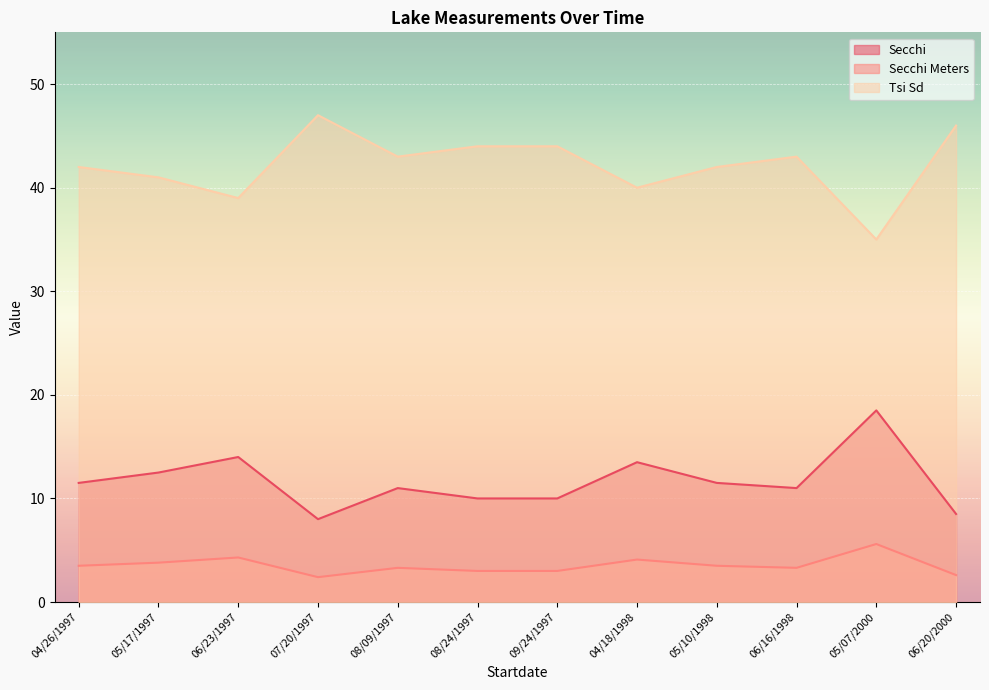

Reading left to right, what are all the values shown in this chart?

Secchi: 04/26/1997=11.5	05/17/1997=12.5	06/23/1997=14.0	07/20/1997=8.0	08/09/1997=11.0	08/24/1997=10.0	09/24/1997=10.0	04/18/1998=13.5	05/10/1998=11.5	06/16/1998=11.0	05/07/2000=18.5	06/20/2000=8.5
Secchi Meters: 04/26/1997=3.5	05/17/1997=3.8	06/23/1997=4.3	07/20/1997=2.4	08/09/1997=3.3	08/24/1997=3.0	09/24/1997=3.0	04/18/1998=4.1	05/10/1998=3.5	06/16/1998=3.3	05/07/2000=5.6	06/20/2000=2.6
Tsi Sd: 04/26/1997=42.0	05/17/1997=41.0	06/23/1997=39.0	07/20/1997=47.0	08/09/1997=43.0	08/24/1997=44.0	09/24/1997=44.0	04/18/1998=40.0	05/10/1998=42.0	06/16/1998=43.0	05/07/2000=35.0	06/20/2000=46.0